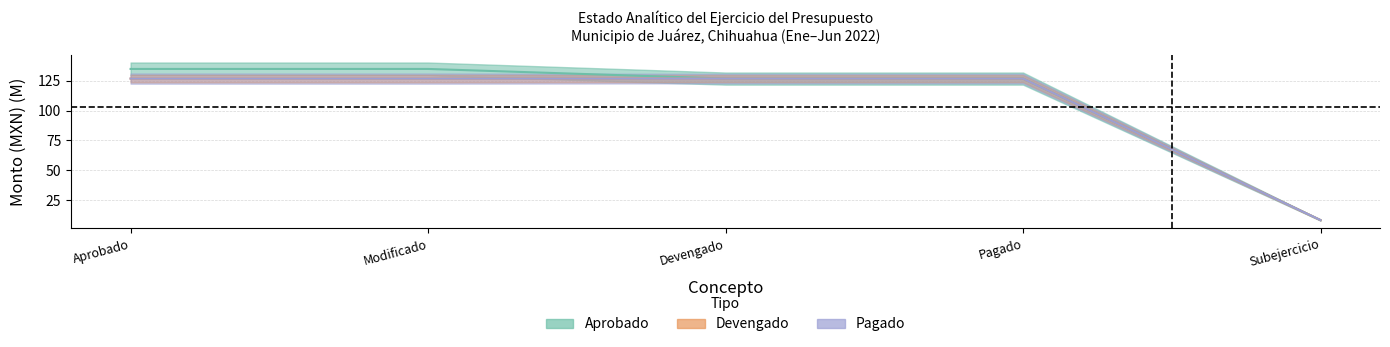

Is the value of Aprobado at Devengado greater than the value of Pagado at Aprobado?

No